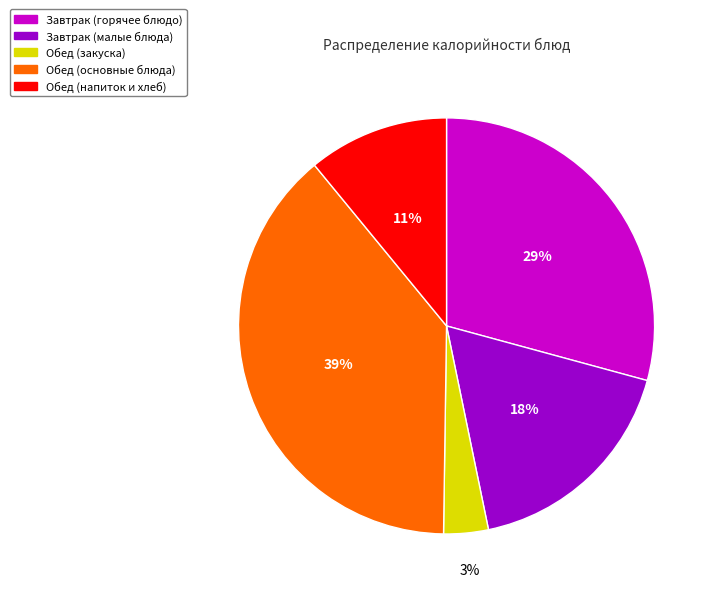

To the nearest percent, what is the average slice percentage?

20%